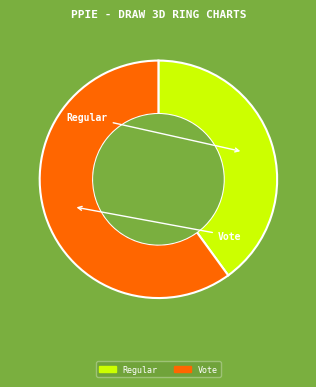

What is the largest slice in the pie chart?

Vote